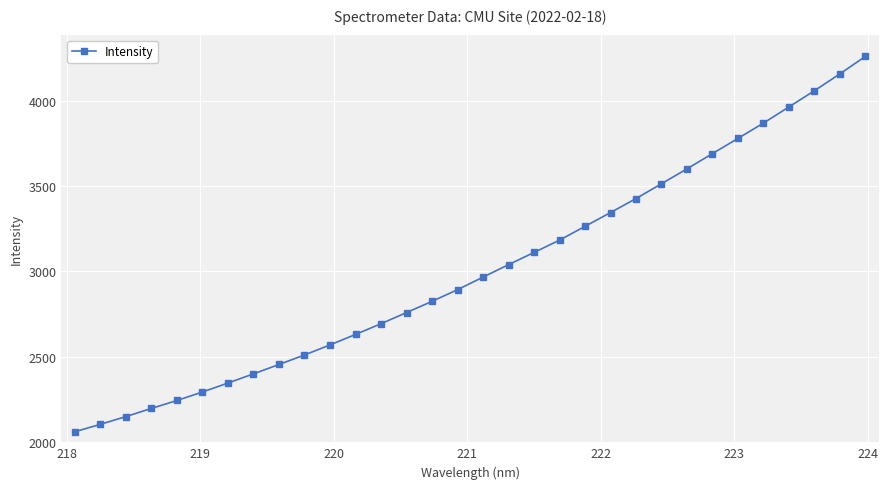

What is the average value?

3010.2